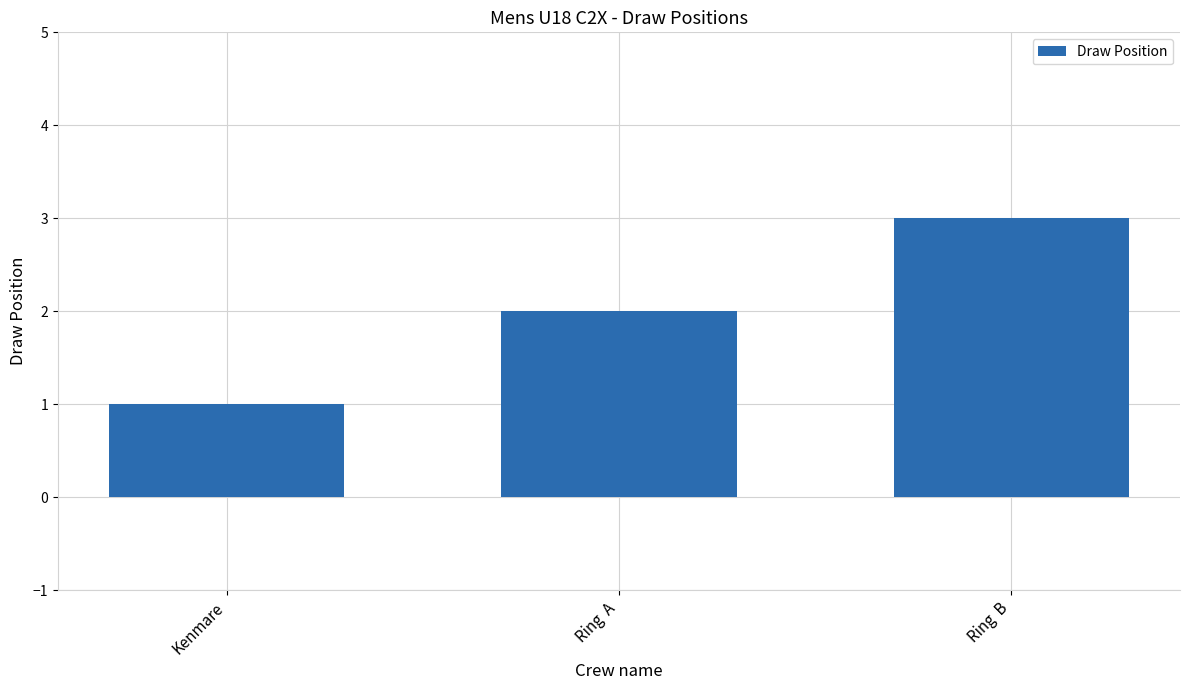

What position from the left is Ring  B?

3